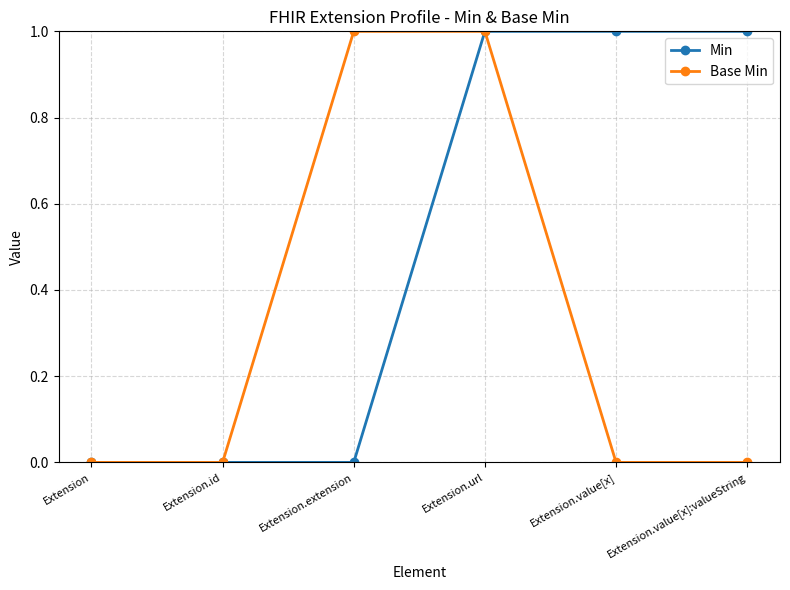

Between Extension.id and Extension.value[x]:valueString, which series saw the biggest shift?

Min